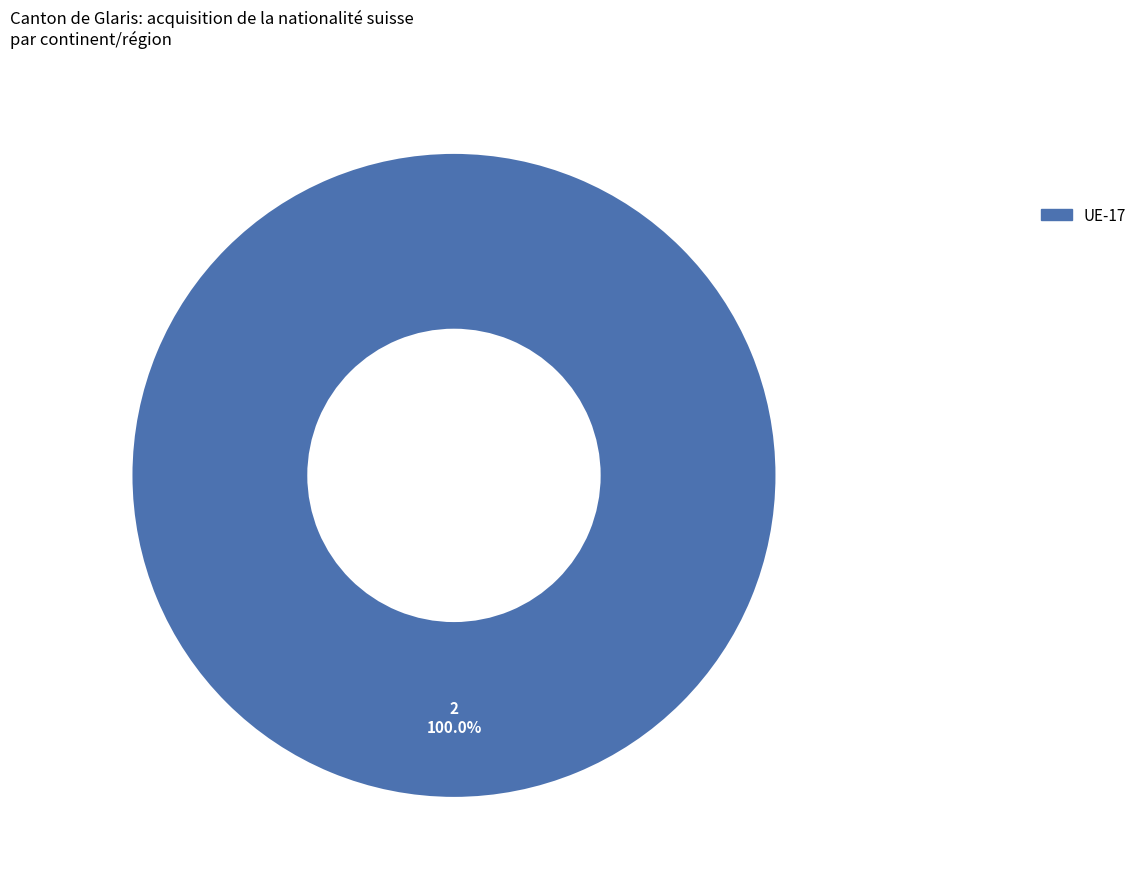

Is there any slice that represents more than half of the pie?

Yes